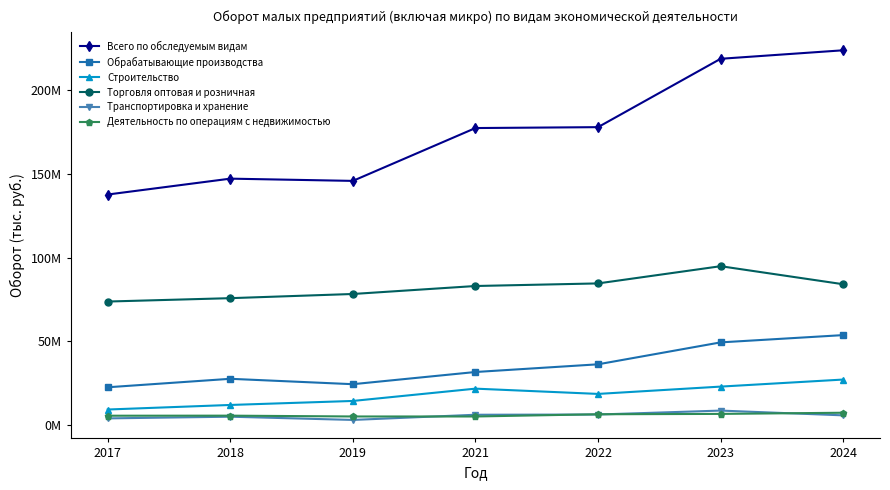

Is this an area chart (filled region under the line)?

No